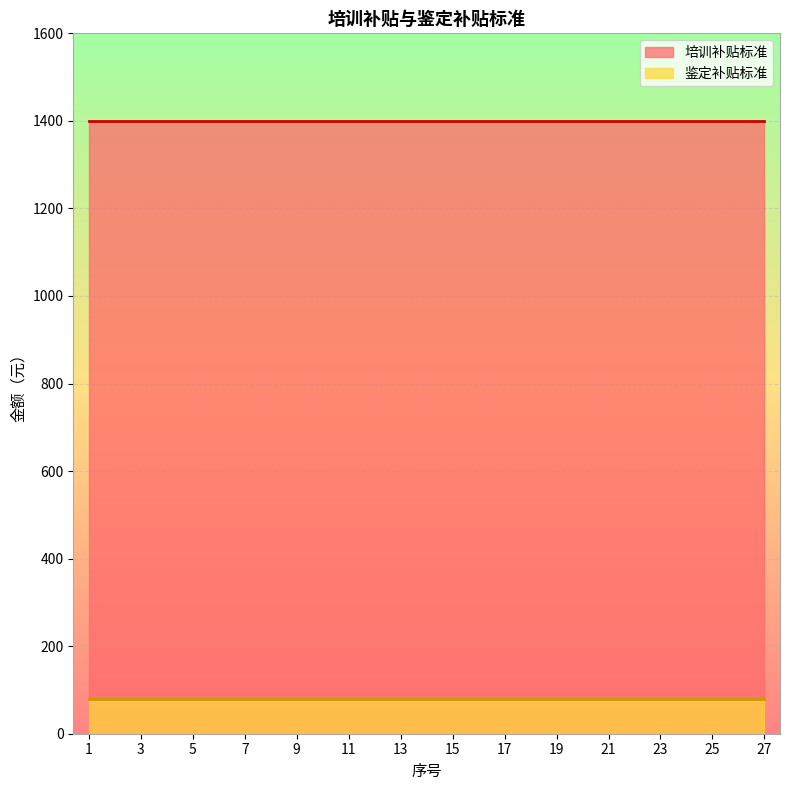

True or false: 鉴定补贴标准 and 培训补贴标准 intersect in this chart.

False